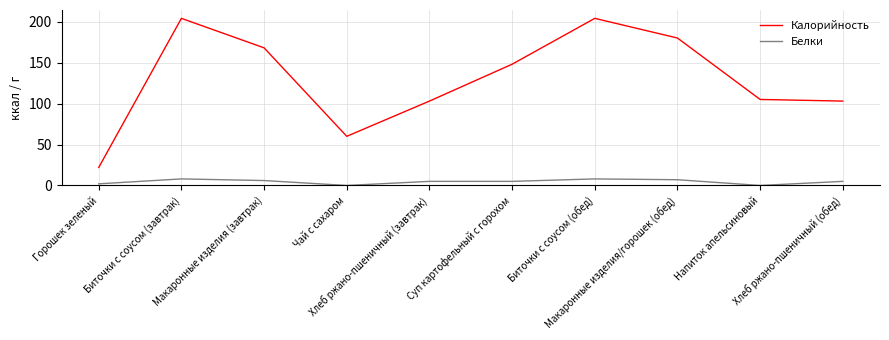

Count the number of data series in this chart.

2